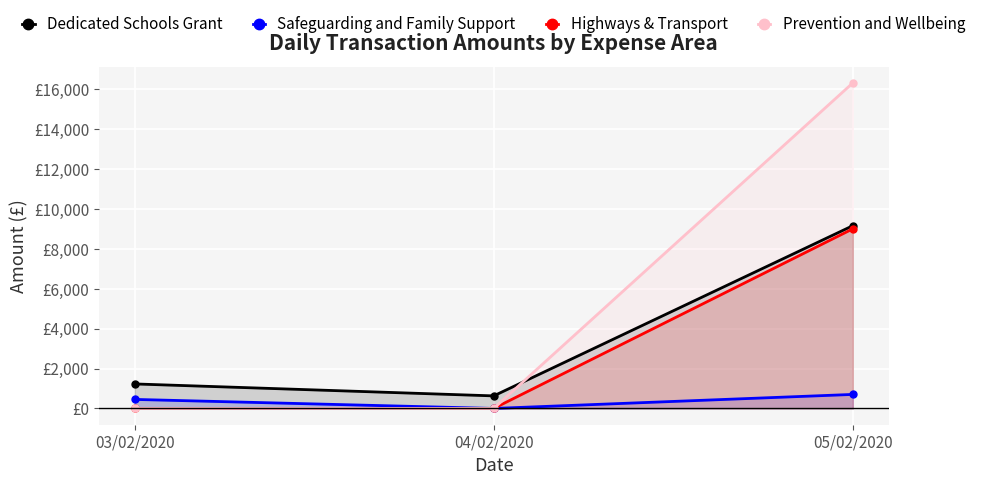

What is the value of the Dedicated Schools Grant point at the 2nd from the left?

630.0